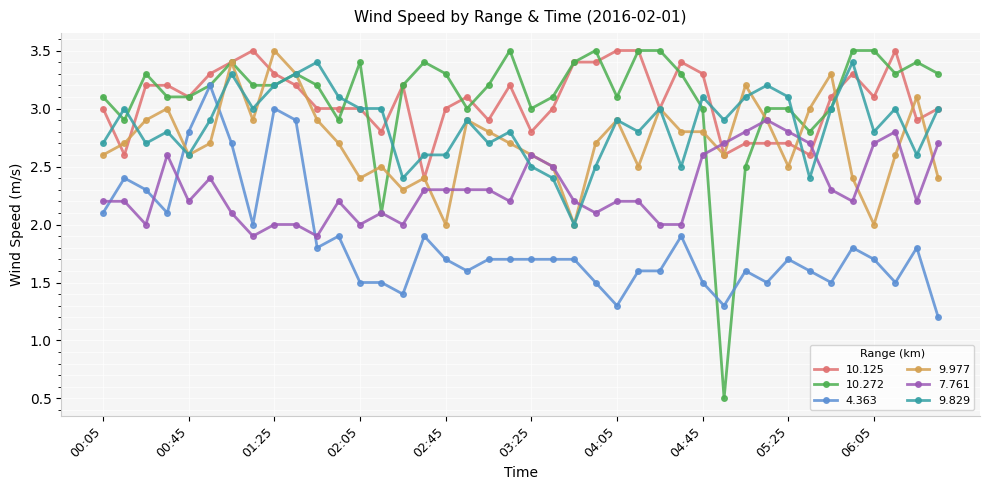

True or false: 7.761 has more than 0 interior local peaks.

True